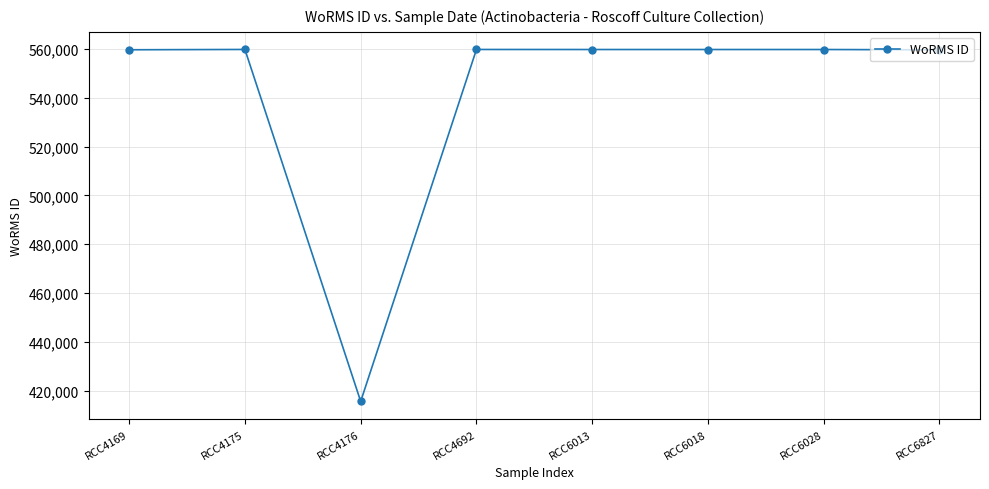

What is the change in value from RCC4175 to RCC6827?

-153